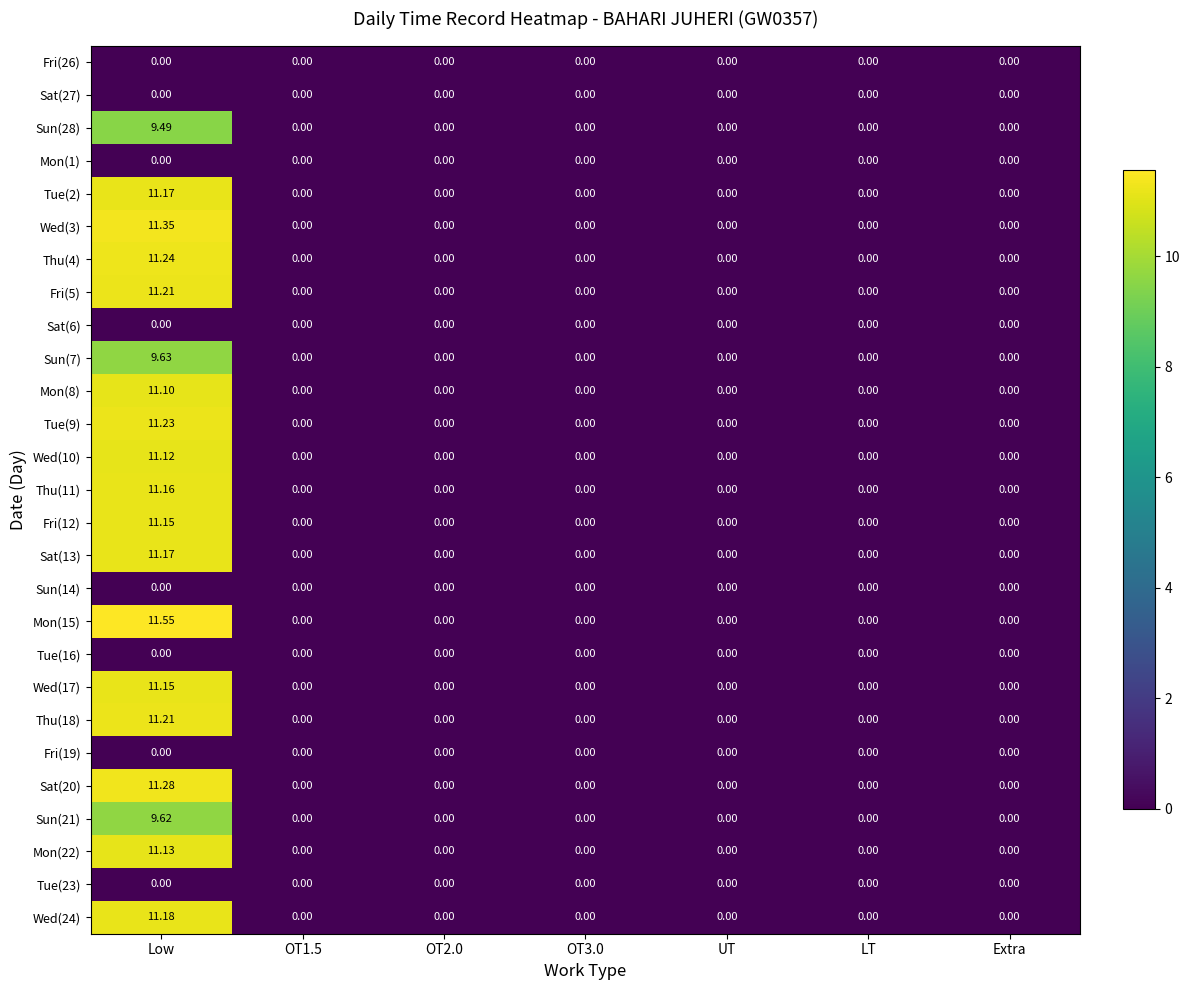

At which category does the chart reach its peak across all series?

Low